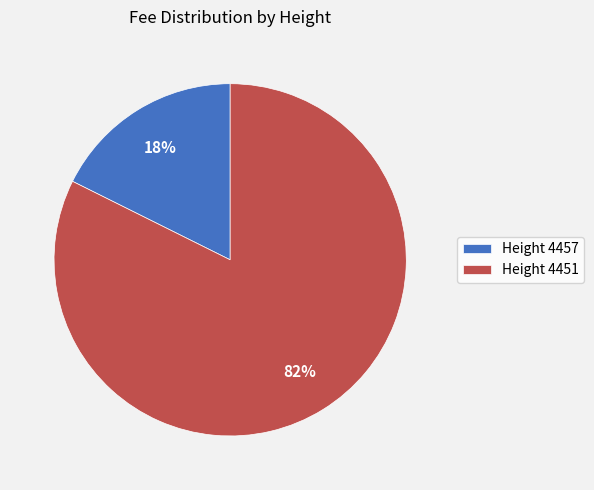

Rank the categories by value from lowest to highest.

Height 4457, Height 4451